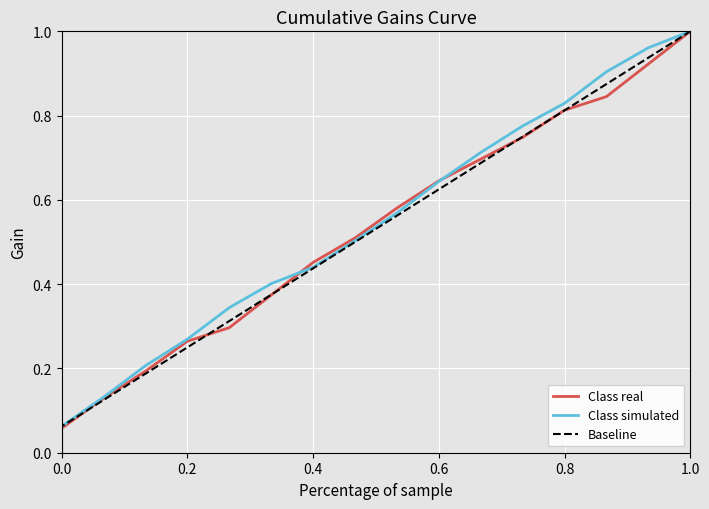

How many lines are shown in the chart?

3